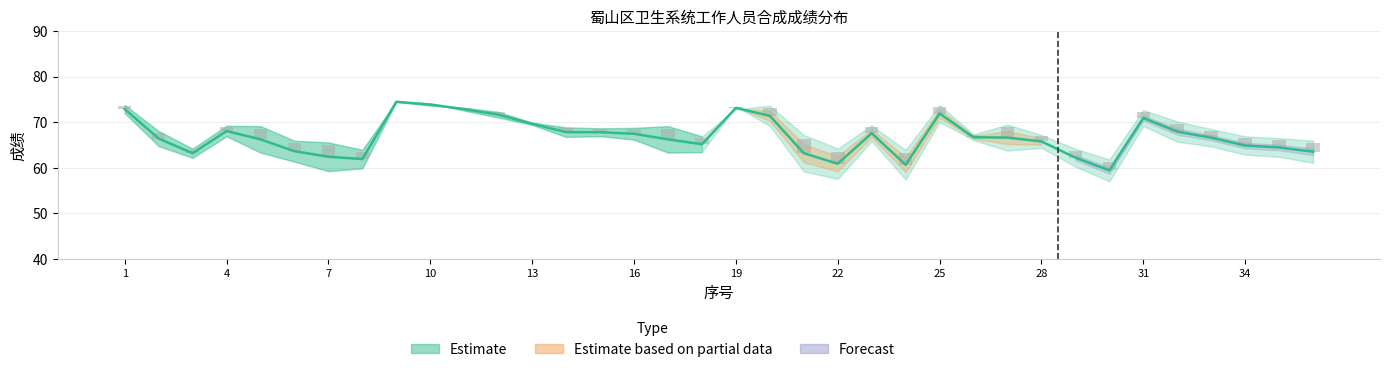

What is the difference between the maximum and minimum values in the 合成成绩 series?

15.1